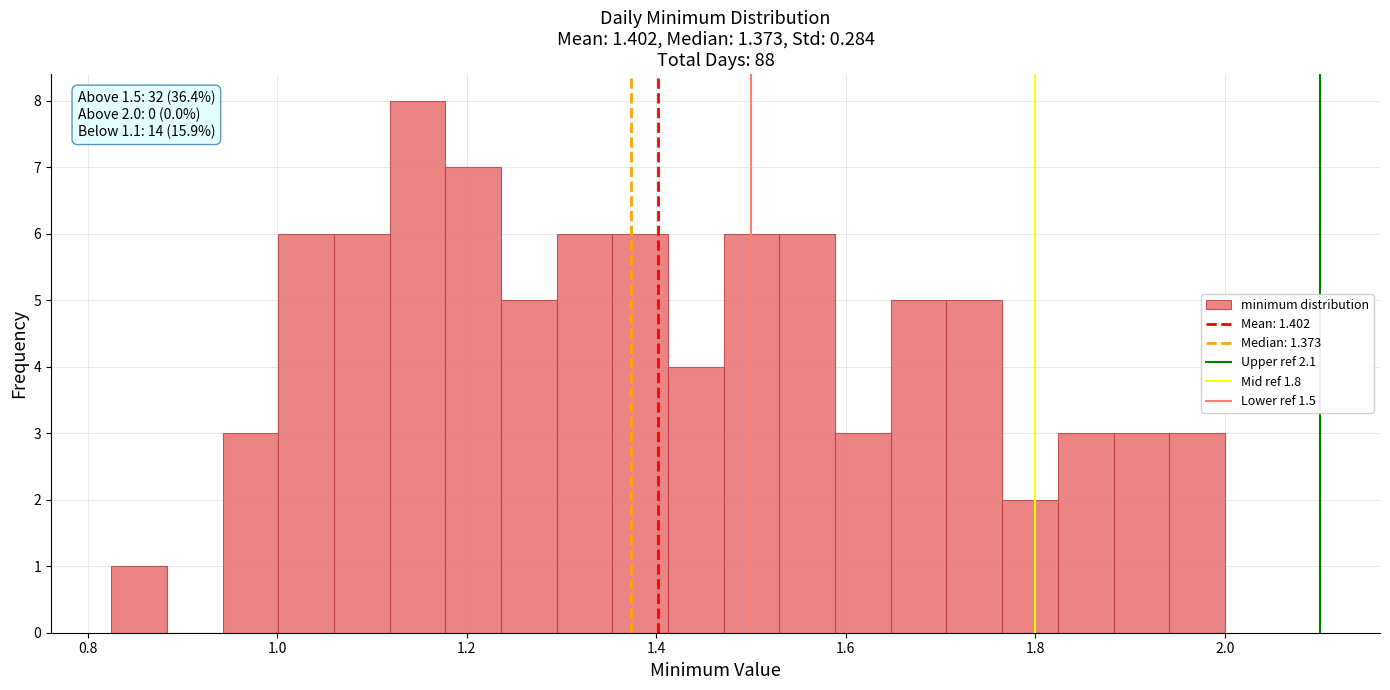

Around what value on the x-axis is the tallest bar? Give the approximate position of its centre, as read against the axis.

1.14